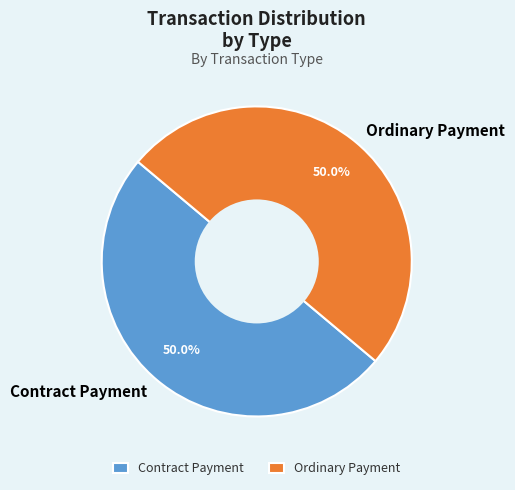

Is it true that Contract Payment is 11% of the pie?

False